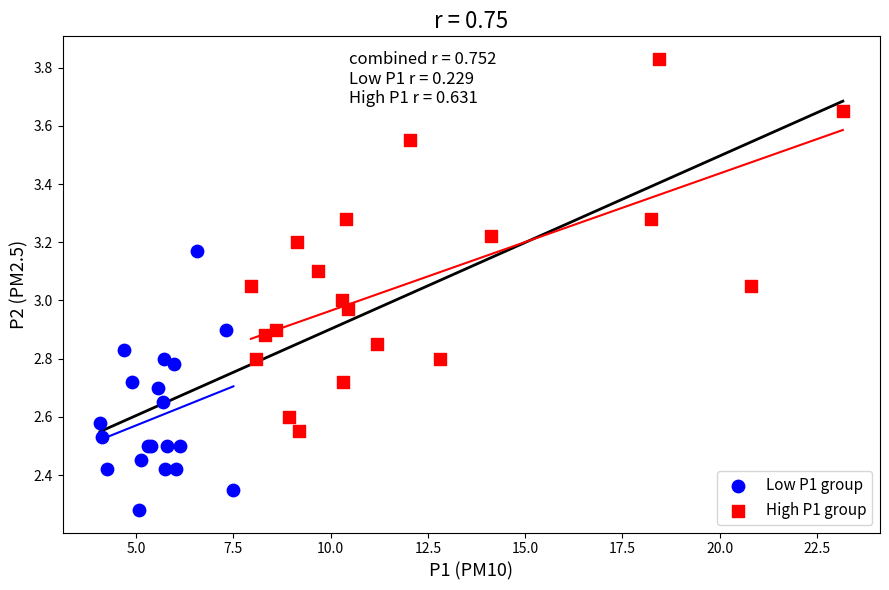

Which series contains the lowest Y value?

Low P1 group